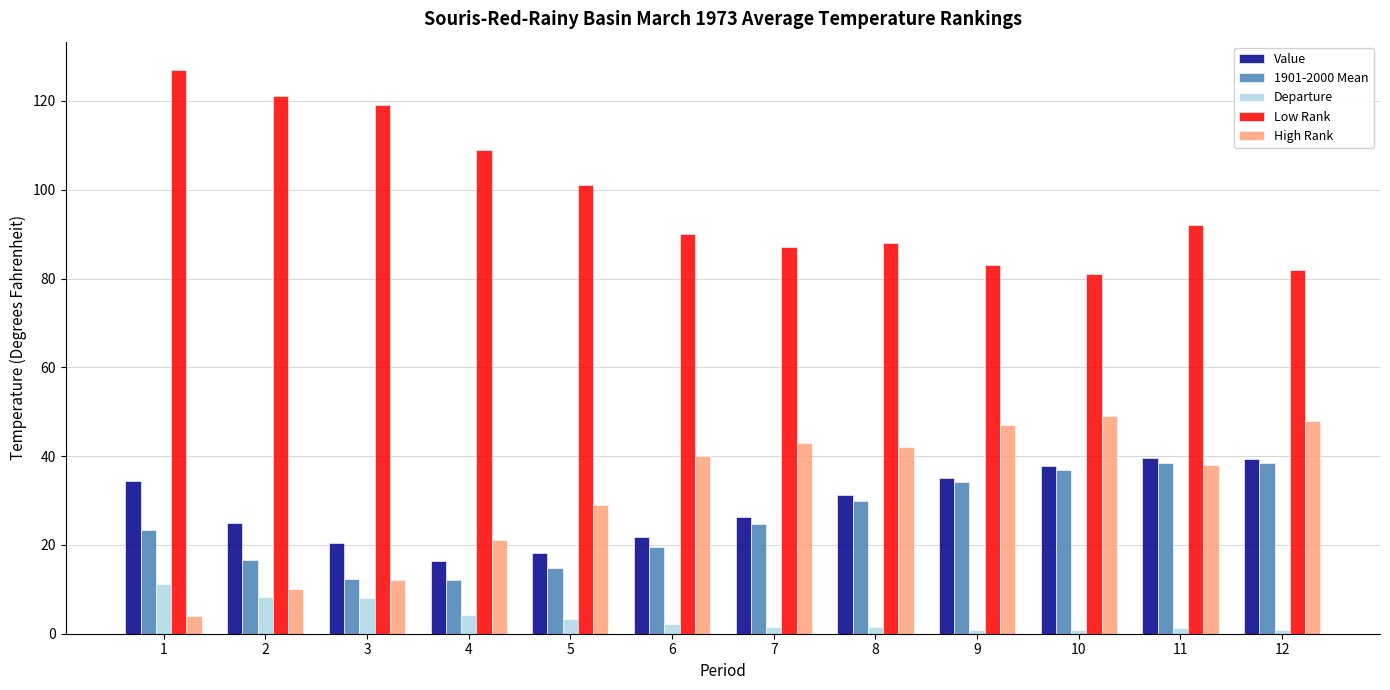

How many series are shown in this chart?

5